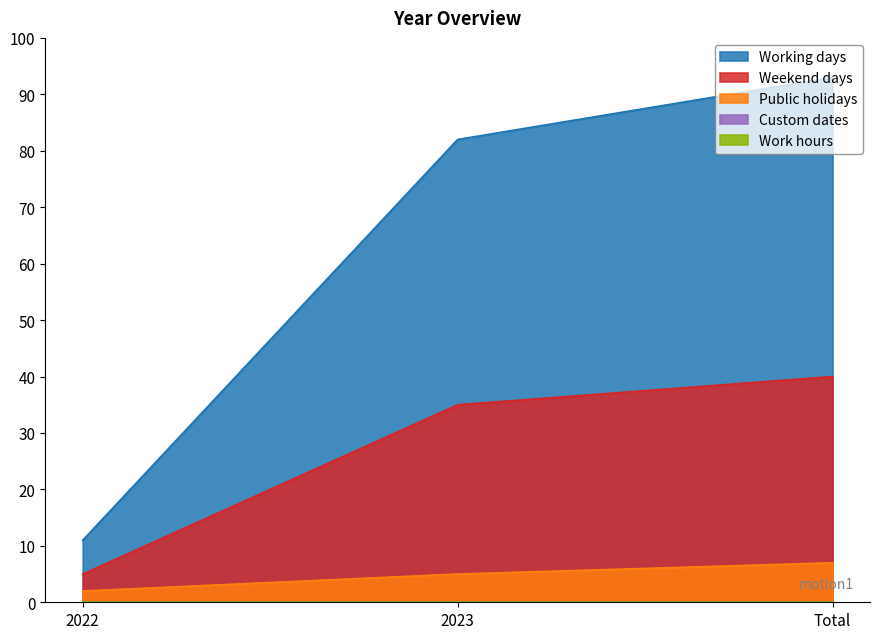

How many Public holidays values are between 2 and 7?

3